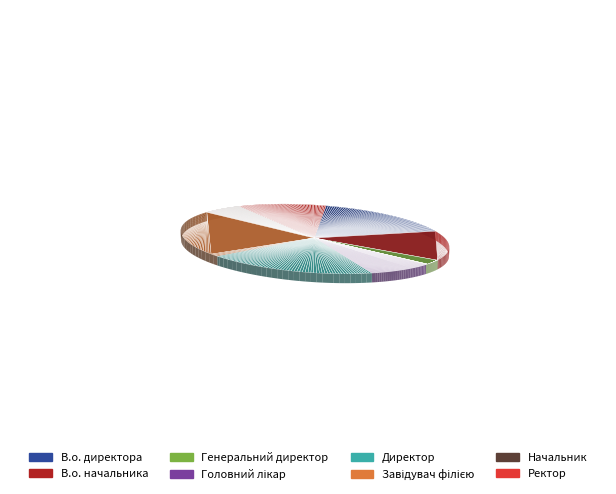

What is the smallest slice in the pie chart?

Генеральний директор